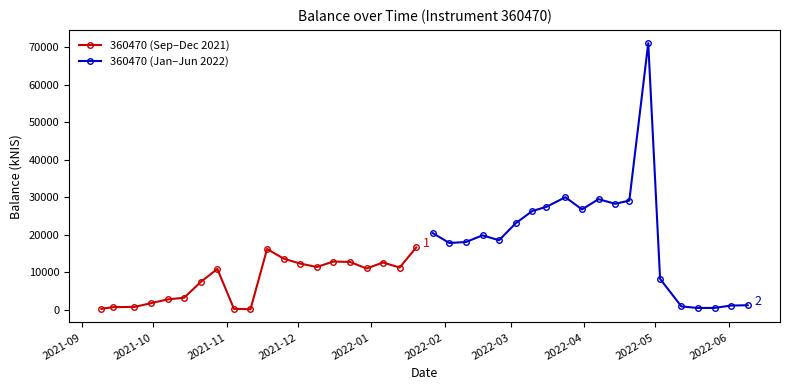

What is the value of the 360470 (Sep–Dec 2021) point at the 13th from the left?

12310.7